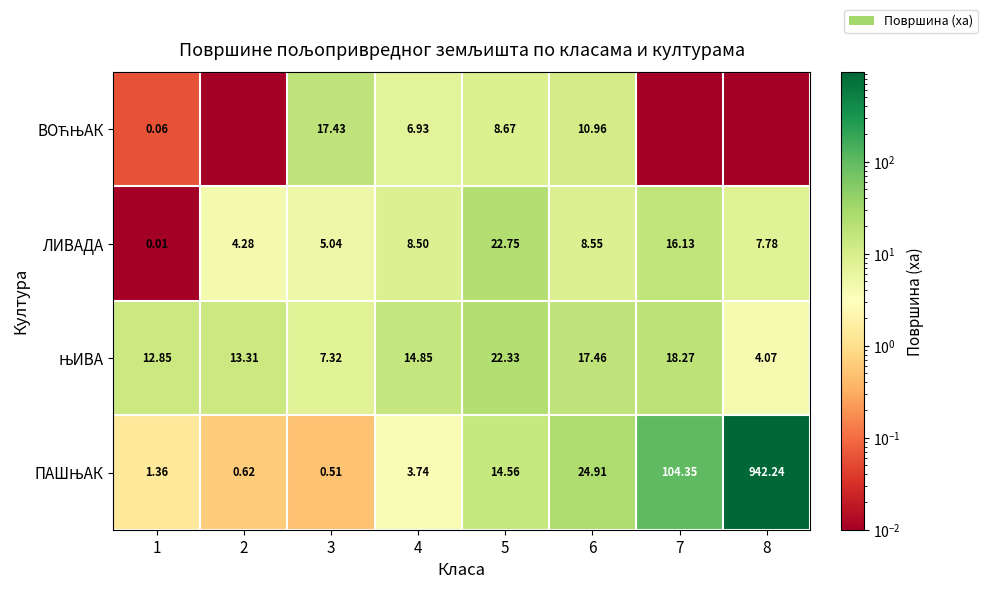

How many values in the ЛИВАДА series are below 8?

4